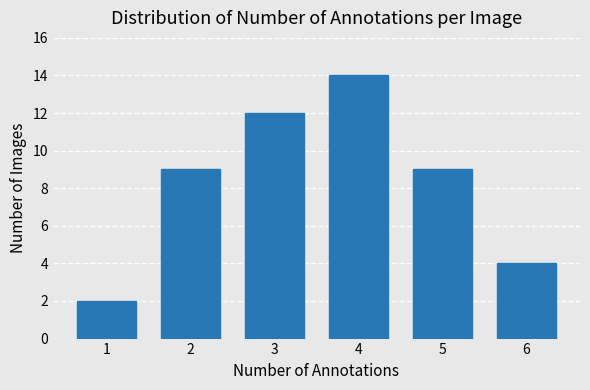

Reading left to right, list all the values displayed in this chart.

1=2	2=9	3=12	4=14	5=9	6=4